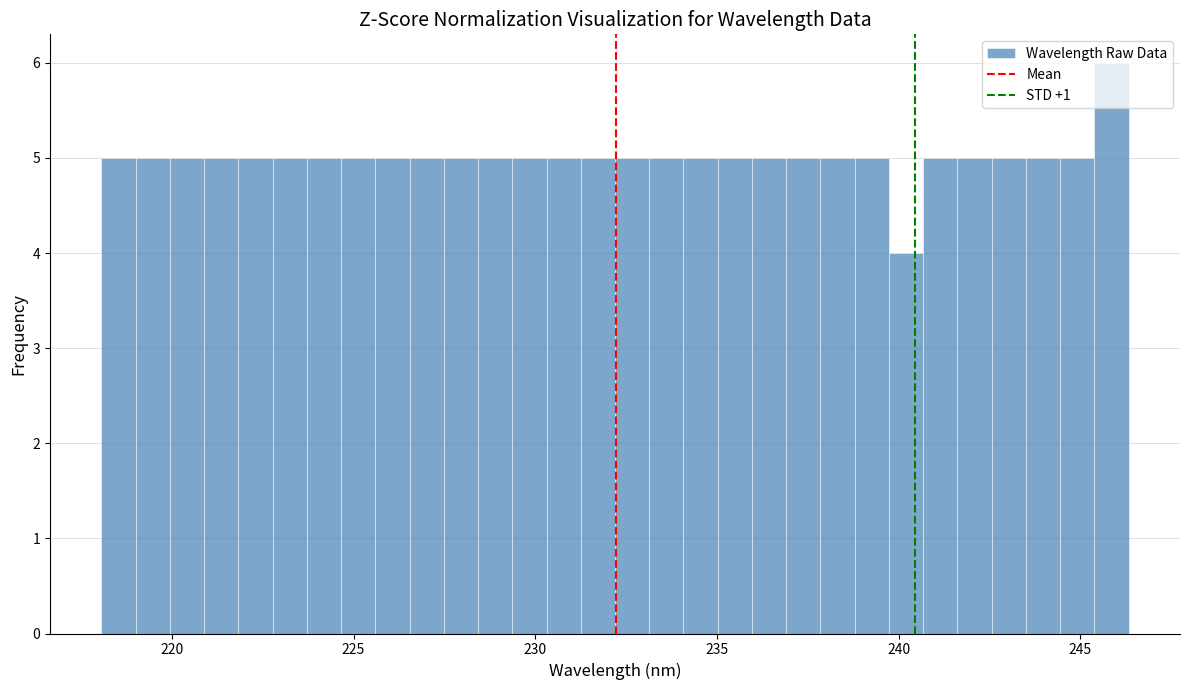

Around what value on the x-axis is the tallest bar? Give the approximate position of its centre, as read against the axis.

246.0